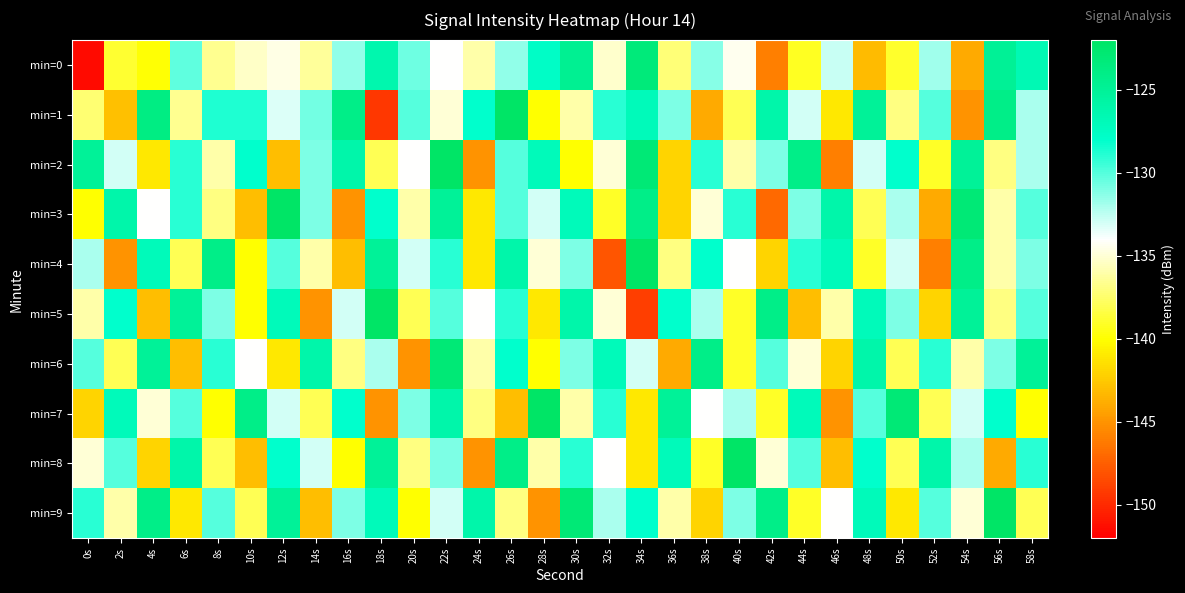

Reading left to right, list all the values displayed in this chart.

min=0: 0s=-151.4	2s=-138.8	4s=-139.8	6s=-130.2	8s=-136.6	10s=-135.3	12s=-134.6	14s=-136.4	16s=-131.4	18s=-126.3	20s=-130.6	22s=-134.0	24s=-136.0	26s=-131.4	28s=-127.6	30s=-124.6	32s=-135.2	34s=-123.2	36s=-137.2	38s=-131.2	40s=-134.4	42s=-146.0	44s=-139.2	46s=-132.7	48s=-143.2	50s=-138.9	52s=-131.8	54s=-143.9	56s=-124.8	58s=-126.6
min=1: 0s=-137.3	2s=-142.9	4s=-123.8	6s=-136.6	8s=-128.8	10s=-128.7	12s=-133.2	14s=-130.7	16s=-124.0	18s=-149.4	20s=-130.0	22s=-135.0	24s=-128.0	26s=-122.0	28s=-140.0	30s=-136.0	32s=-129.0	34s=-127.0	36s=-131.0	38s=-144.0	40s=-138.0	42s=-126.0	44s=-133.0	46s=-141.0	48s=-125.0	50s=-137.0	52s=-130.0	54s=-145.0	56s=-124.0	58s=-132.0
min=2: 0s=-125.0	2s=-133.0	4s=-141.0	6s=-129.0	8s=-136.0	10s=-128.0	12s=-143.0	14s=-131.0	16s=-126.0	18s=-138.0	20s=-134.0	22s=-122.0	24s=-145.0	26s=-130.0	28s=-127.0	30s=-140.0	32s=-135.0	34s=-123.0	36s=-142.0	38s=-129.0	40s=-136.0	42s=-131.0	44s=-124.0	46s=-146.0	48s=-133.0	50s=-128.0	52s=-139.0	54s=-125.0	56s=-137.0	58s=-132.0
min=3: 0s=-140.0	2s=-126.0	4s=-134.0	6s=-129.0	8s=-137.0	10s=-143.0	12s=-122.0	14s=-131.0	16s=-145.0	18s=-128.0	20s=-136.0	22s=-125.0	24s=-141.0	26s=-130.0	28s=-133.0	30s=-127.0	32s=-139.0	34s=-124.0	36s=-142.0	38s=-135.0	40s=-129.0	42s=-147.0	44s=-131.0	46s=-126.0	48s=-138.0	50s=-132.0	52s=-144.0	54s=-123.0	56s=-136.0	58s=-130.0
min=4: 0s=-132.0	2s=-145.0	4s=-127.0	6s=-138.0	8s=-124.0	10s=-140.0	12s=-130.0	14s=-136.0	16s=-143.0	18s=-125.0	20s=-133.0	22s=-129.0	24s=-141.0	26s=-126.0	28s=-135.0	30s=-131.0	32s=-148.0	34s=-122.0	36s=-137.0	38s=-128.0	40s=-134.0	42s=-142.0	44s=-129.0	46s=-127.0	48s=-139.0	50s=-133.0	52s=-146.0	54s=-124.0	56s=-136.0	58s=-131.0
min=5: 0s=-136.0	2s=-128.0	4s=-143.0	6s=-125.0	8s=-131.0	10s=-140.0	12s=-127.0	14s=-145.0	16s=-133.0	18s=-122.0	20s=-138.0	22s=-130.0	24s=-134.0	26s=-129.0	28s=-141.0	30s=-126.0	32s=-135.0	34s=-149.0	36s=-128.0	38s=-132.0	40s=-139.0	42s=-124.0	44s=-143.0	46s=-136.0	48s=-127.0	50s=-131.0	52s=-142.0	54s=-125.0	56s=-137.0	58s=-130.0
min=6: 0s=-130.0	2s=-138.0	4s=-125.0	6s=-143.0	8s=-129.0	10s=-134.0	12s=-141.0	14s=-126.0	16s=-137.0	18s=-132.0	20s=-145.0	22s=-123.0	24s=-136.0	26s=-128.0	28s=-140.0	30s=-131.0	32s=-127.0	34s=-133.0	36s=-144.0	38s=-124.0	40s=-139.0	42s=-130.0	44s=-135.0	46s=-142.0	48s=-126.0	50s=-138.0	52s=-129.0	54s=-136.0	56s=-131.0	58s=-125.0
min=7: 0s=-142.0	2s=-127.0	4s=-135.0	6s=-130.0	8s=-140.0	10s=-124.0	12s=-133.0	14s=-138.0	16s=-128.0	18s=-145.0	20s=-131.0	22s=-126.0	24s=-137.0	26s=-143.0	28s=-122.0	30s=-136.0	32s=-129.0	34s=-141.0	36s=-125.0	38s=-134.0	40s=-132.0	42s=-139.0	44s=-127.0	46s=-145.0	48s=-130.0	50s=-123.0	52s=-138.0	54s=-133.0	56s=-128.0	58s=-140.0
min=8: 0s=-135.0	2s=-130.0	4s=-142.0	6s=-126.0	8s=-138.0	10s=-143.0	12s=-128.0	14s=-133.0	16s=-140.0	18s=-125.0	20s=-137.0	22s=-131.0	24s=-145.0	26s=-124.0	28s=-136.0	30s=-129.0	32s=-134.0	34s=-141.0	36s=-127.0	38s=-139.0	40s=-122.0	42s=-135.0	44s=-130.0	46s=-143.0	48s=-128.0	50s=-138.0	52s=-126.0	54s=-132.0	56s=-144.0	58s=-129.0
min=9: 0s=-129.0	2s=-136.0	4s=-124.0	6s=-141.0	8s=-130.0	10s=-138.0	12s=-125.0	14s=-143.0	16s=-131.0	18s=-127.0	20s=-140.0	22s=-133.0	24s=-126.0	26s=-137.0	28s=-145.0	30s=-123.0	32s=-132.0	34s=-128.0	36s=-136.0	38s=-142.0	40s=-131.0	42s=-124.0	44s=-139.0	46s=-134.0	48s=-127.0	50s=-141.0	52s=-130.0	54s=-135.0	56s=-122.0	58s=-138.0